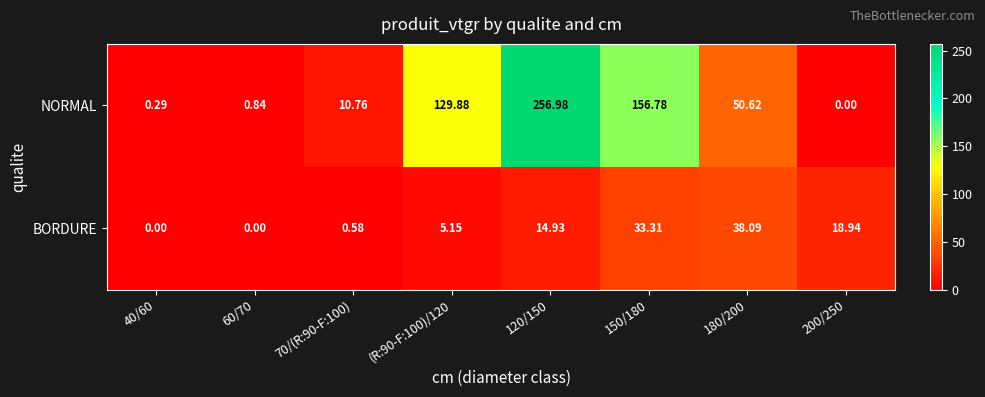

Which series has the largest total across all categories?

NORMAL